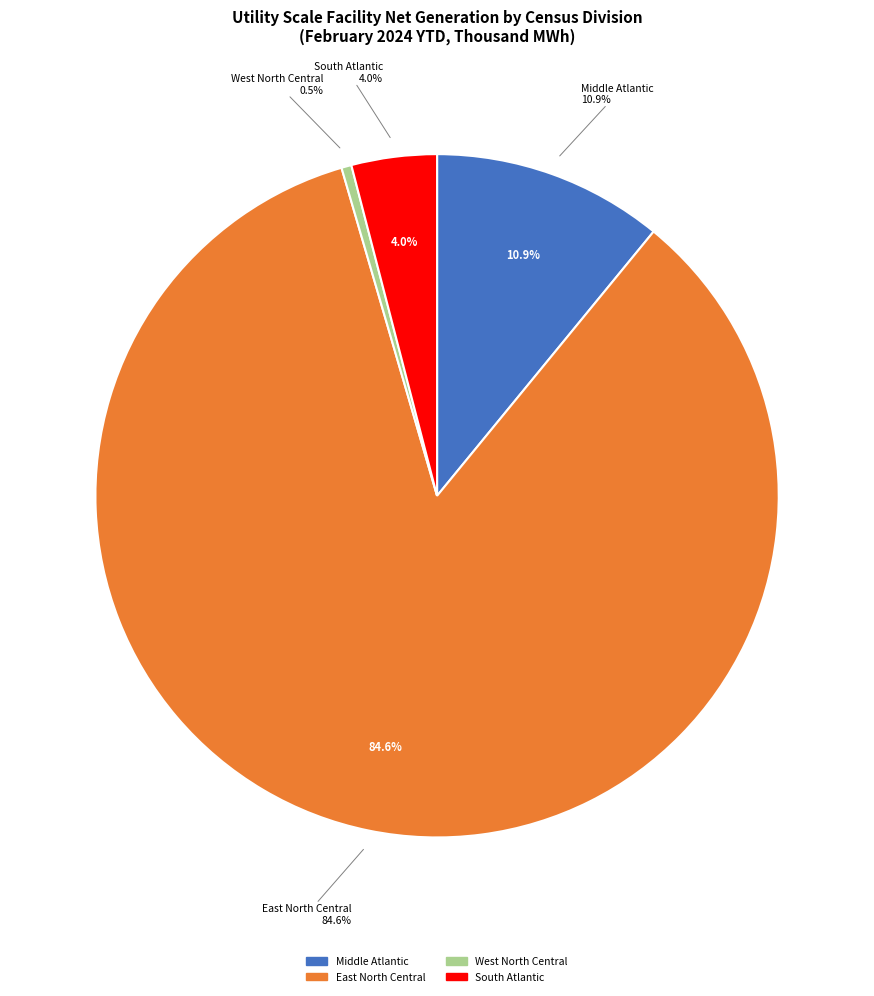

True or false: East North Central accounts for 95% of the total.

False